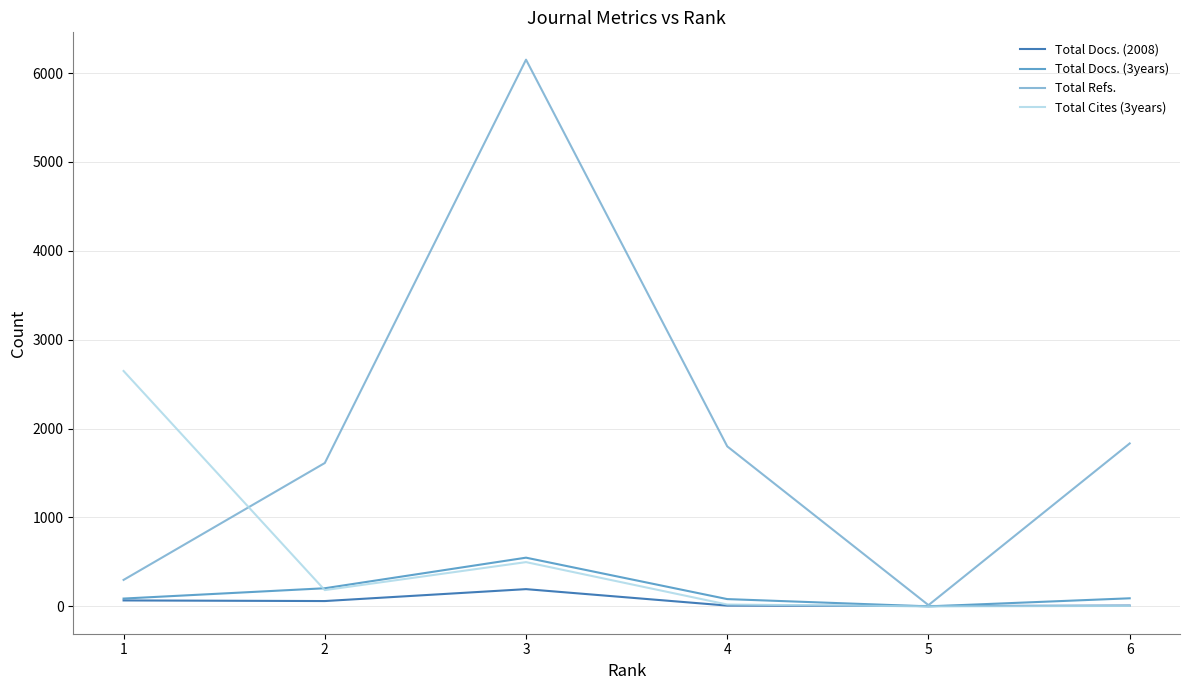

Rank the series by their maximum value, from highest to lowest.

Total Refs., Total Cites (3years), Total Docs. (3years), Total Docs. (2008)